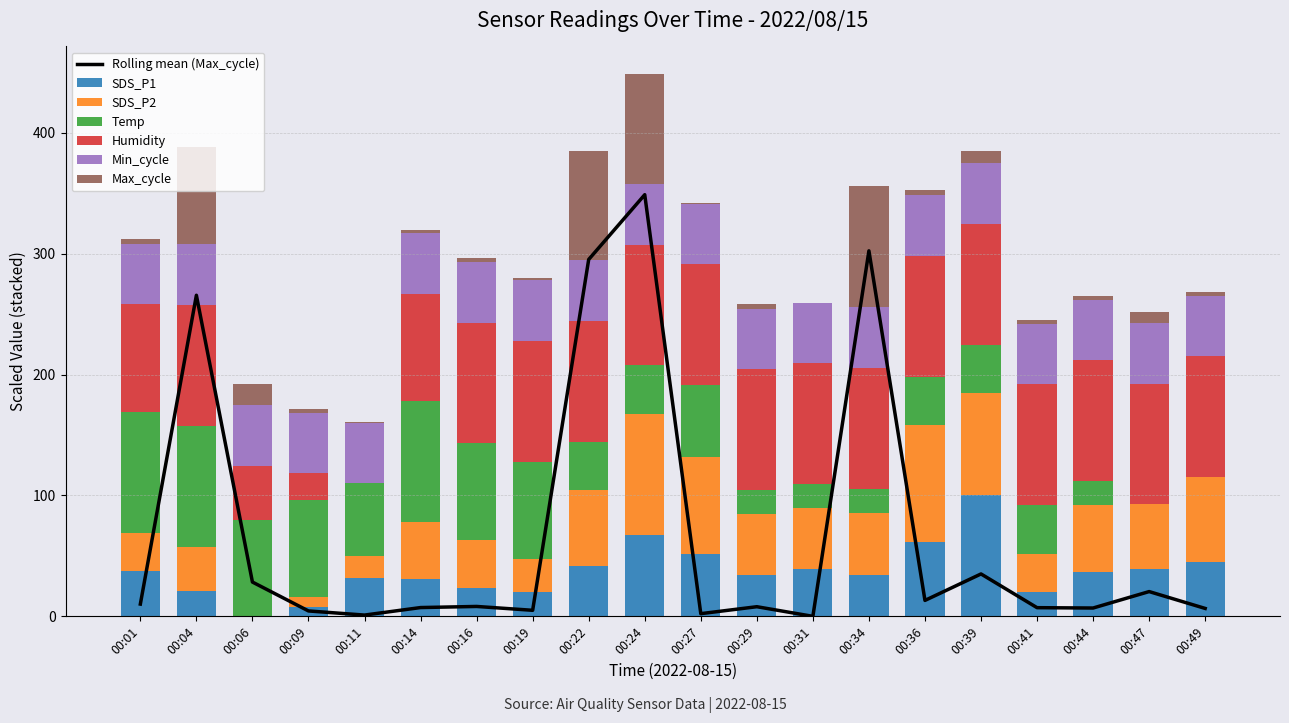

At which label does SDS_P1 reach its peak?

00:39